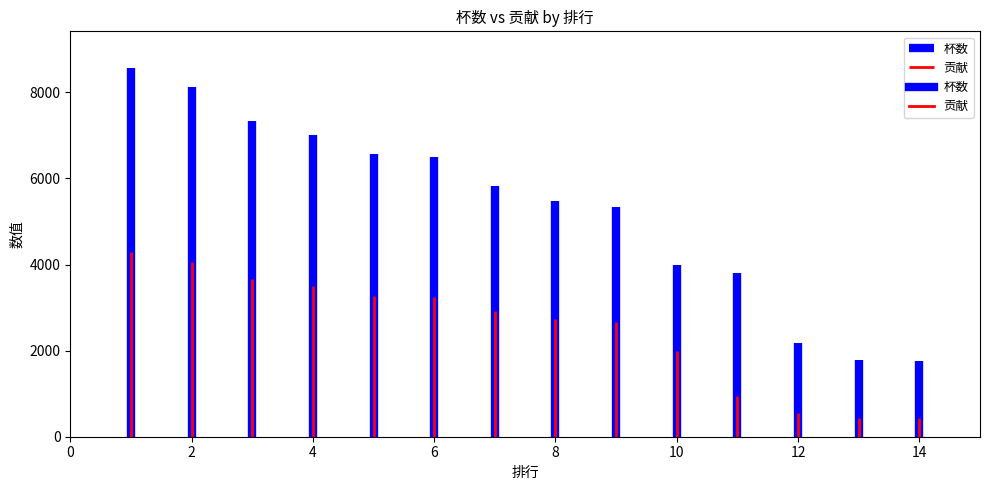

What is the approximate value of 贡献 at 4, to the nearest 50?

3500